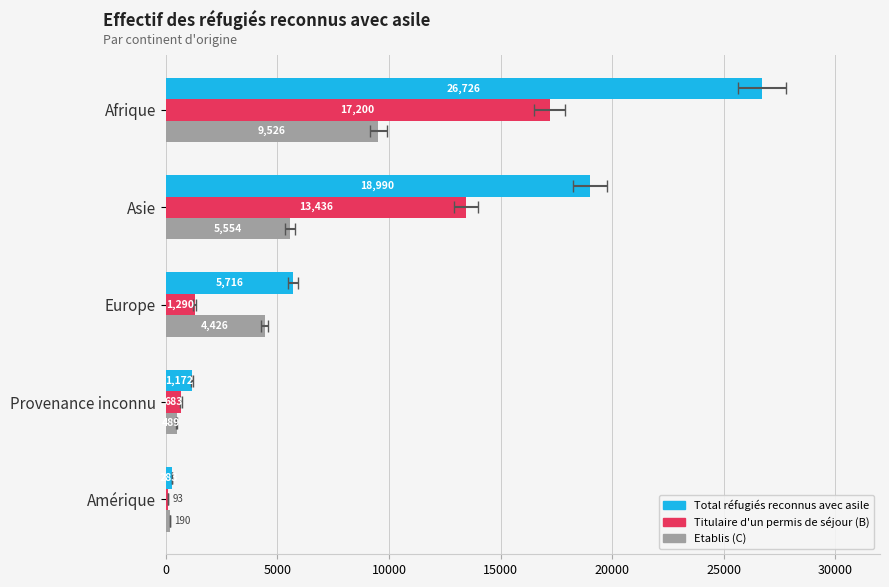

What is the value of the Etablis (C) bar at the 4th from the left?

489